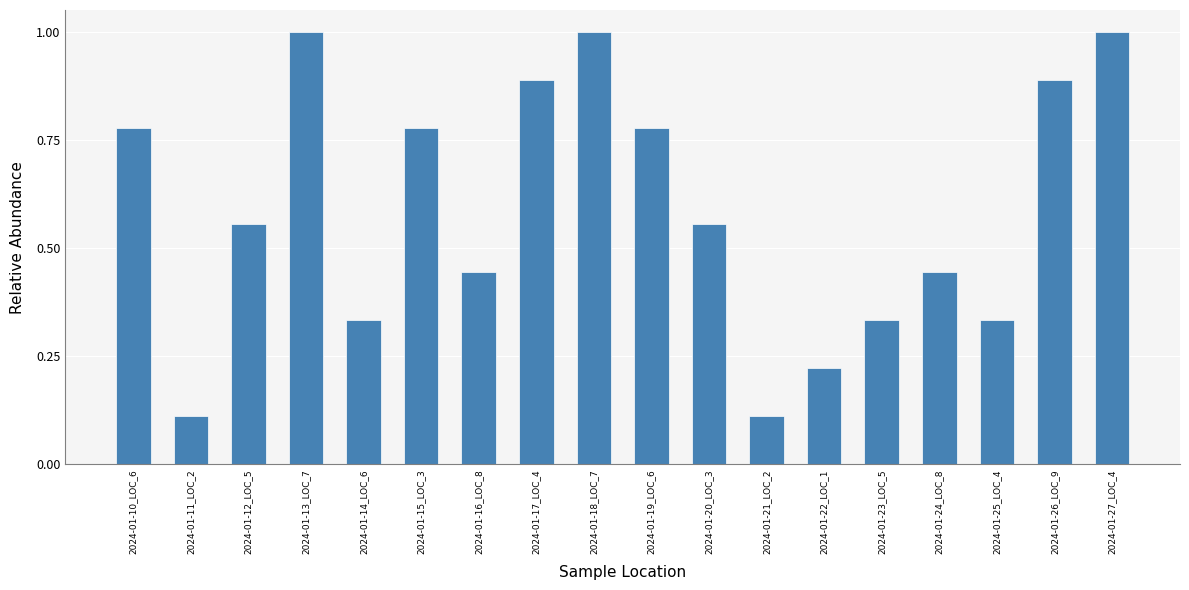

Which has a higher value, 2024-01-16_LOC_8 or 2024-01-23_LOC_5?

2024-01-16_LOC_8